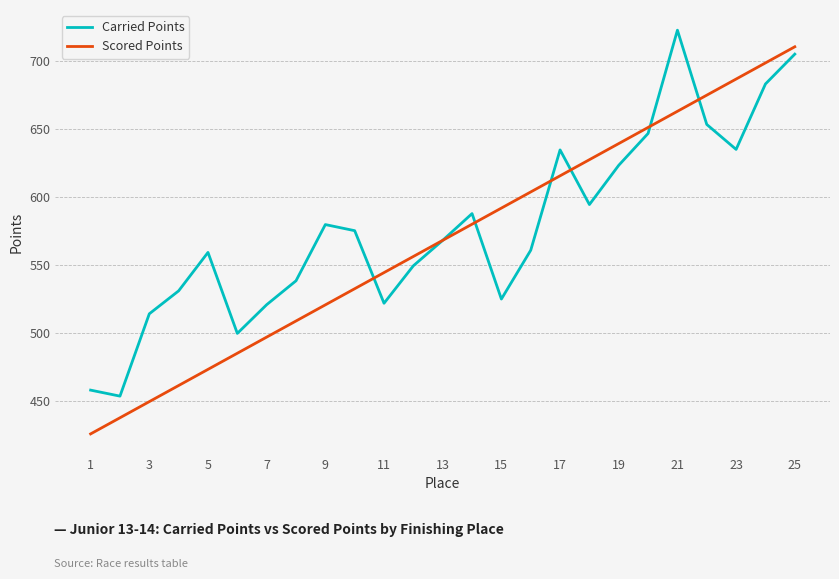

What is the difference between the maximum and minimum values in the Carried Points series?

269.0